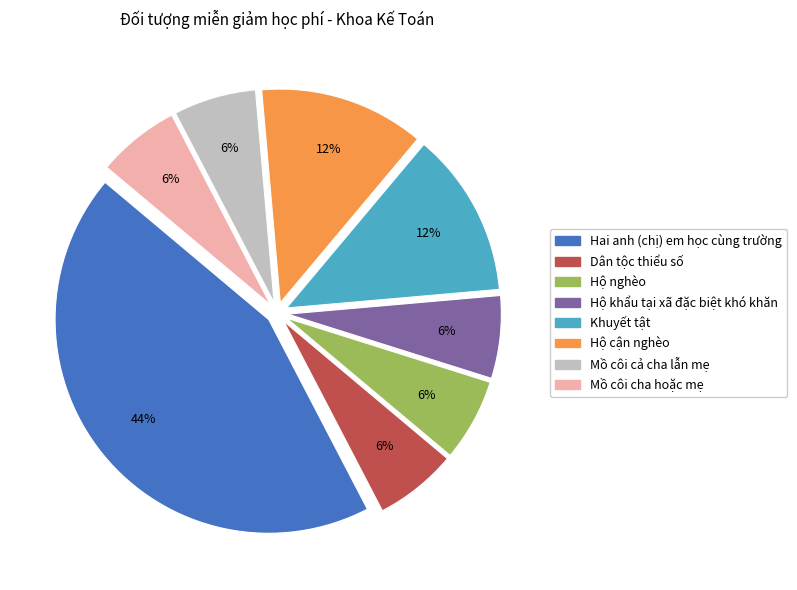

Between Mồ côi cả cha lẫn mẹ and Hộ cận nghèo, which is larger?

Hộ cận nghèo